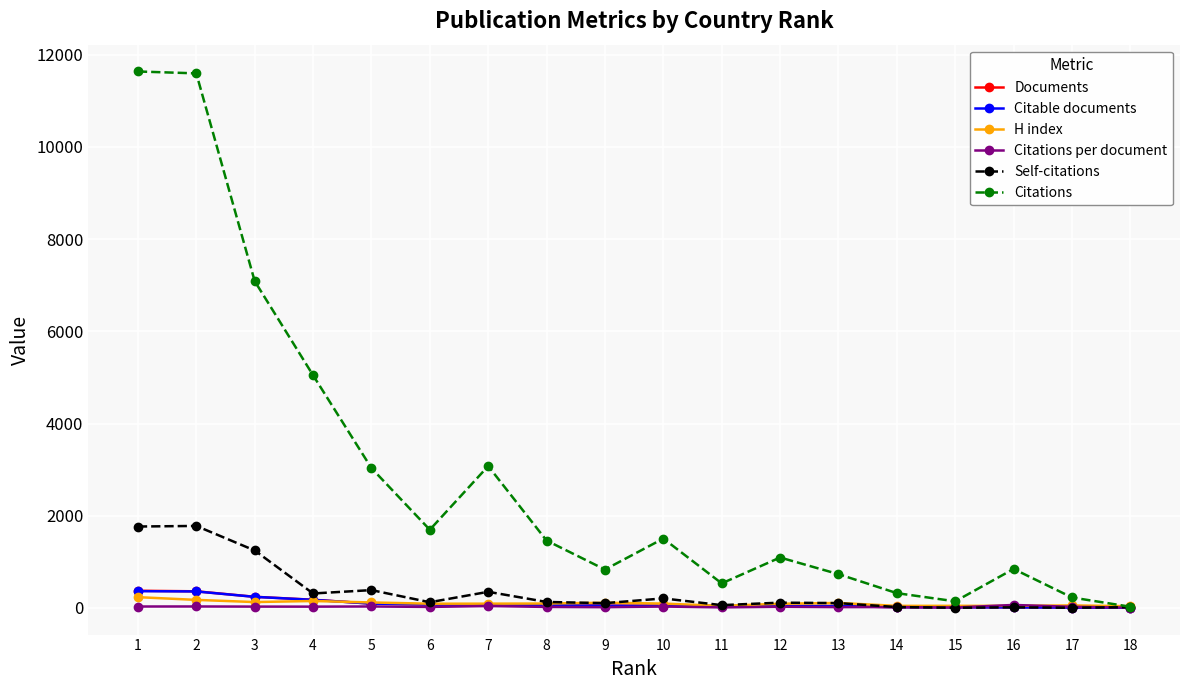

Is it true that Self-citations equals 104.0 at 9?

True